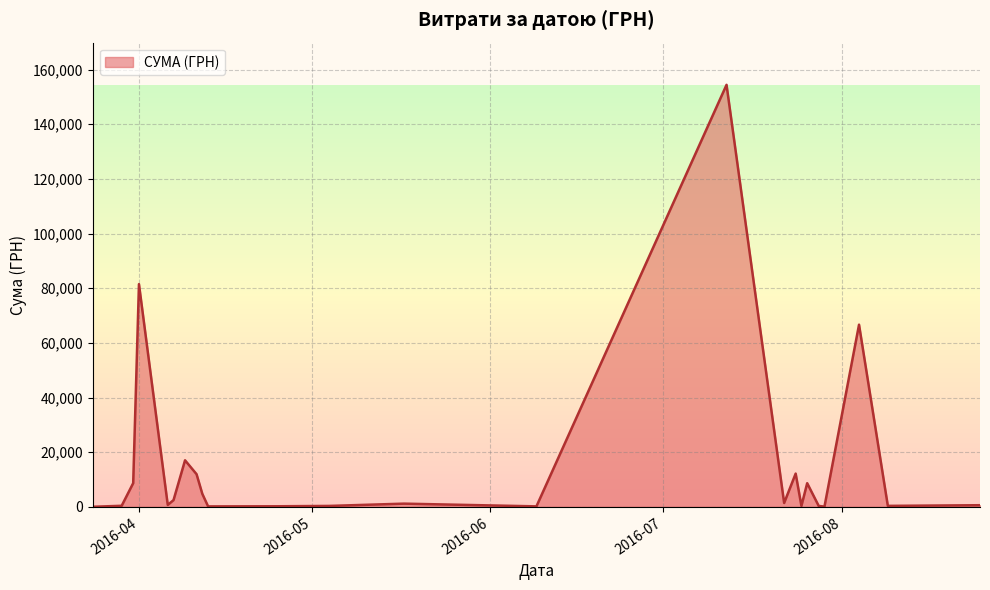

What is the difference between the maximum and minimum values?

154406.2